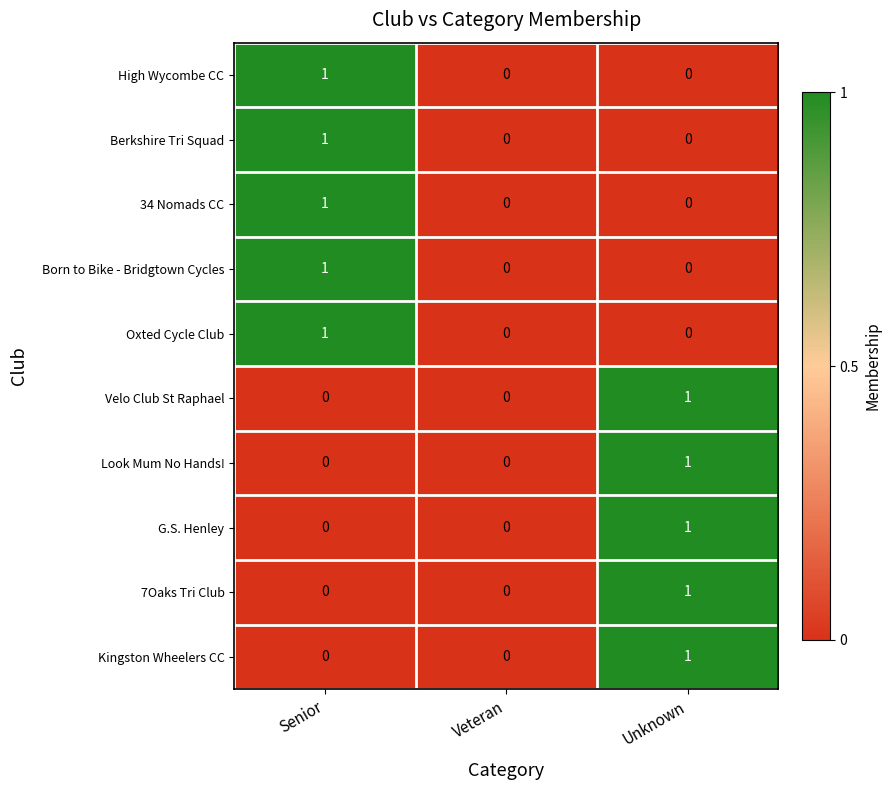

Is the value of 7Oaks Tri Club at Veteran greater than the value of Born to Bike - Bridgtown Cycles at Senior?

No